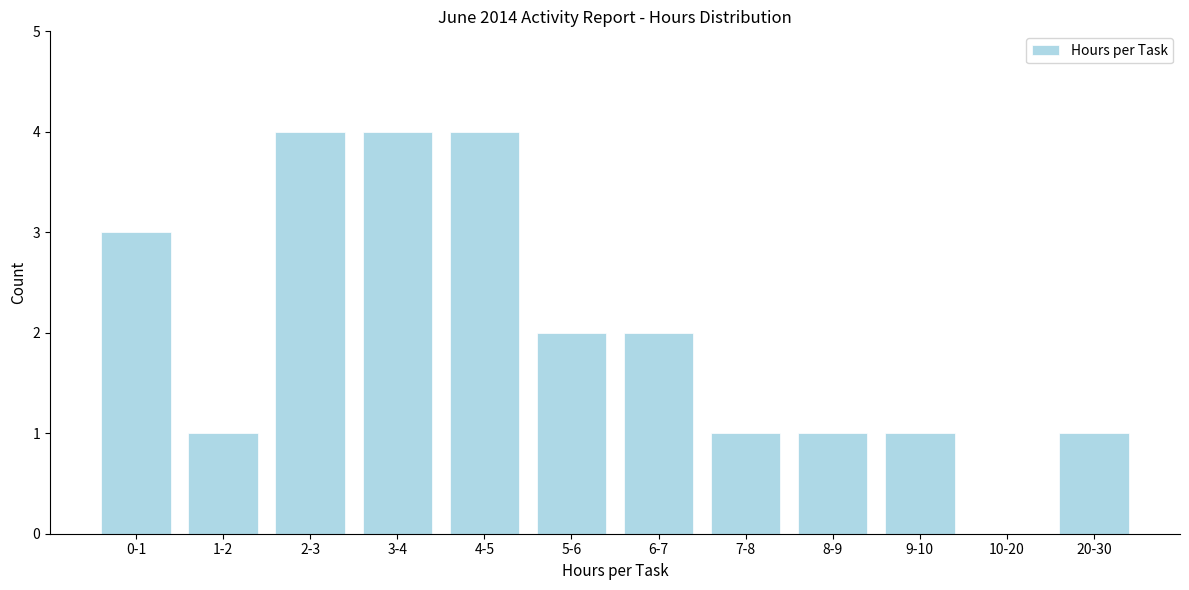

Reading left to right, list all the values displayed in this chart.

0-1=3	1-2=1	2-3=4	3-4=4	4-5=4	5-6=2	6-7=2	7-8=1	8-9=1	9-10=1	10-20=0	20-30=1